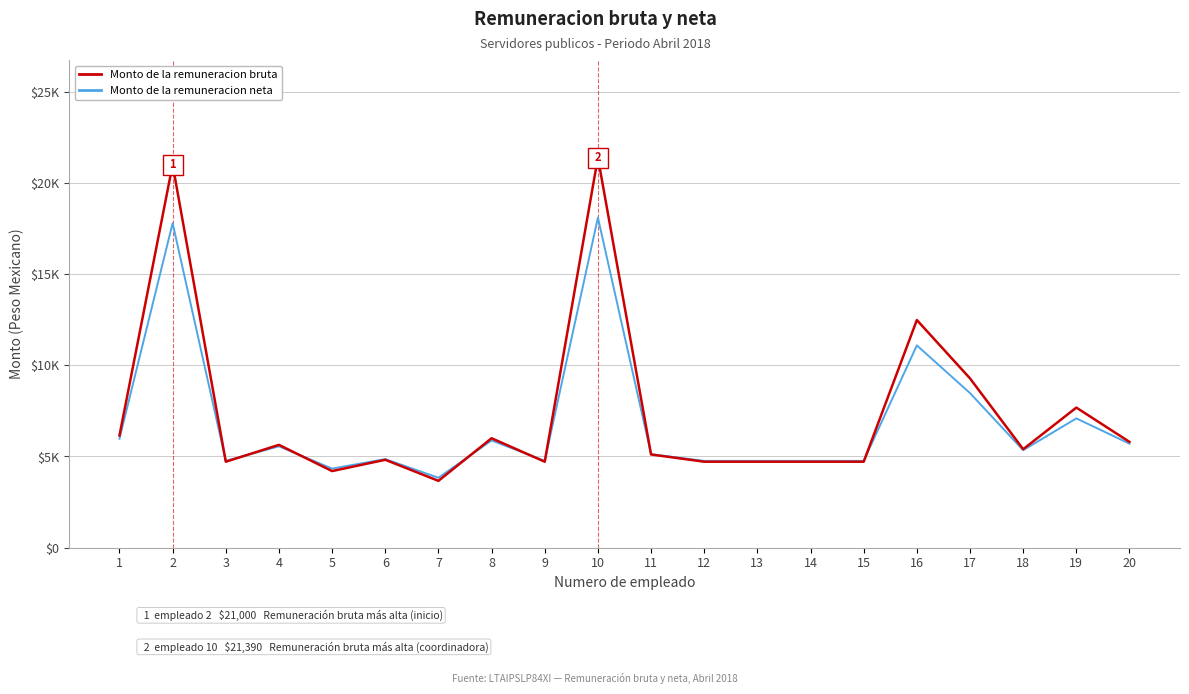

Is it true that Monto de la remuneracion bruta equals 7680.0 at 19?

True